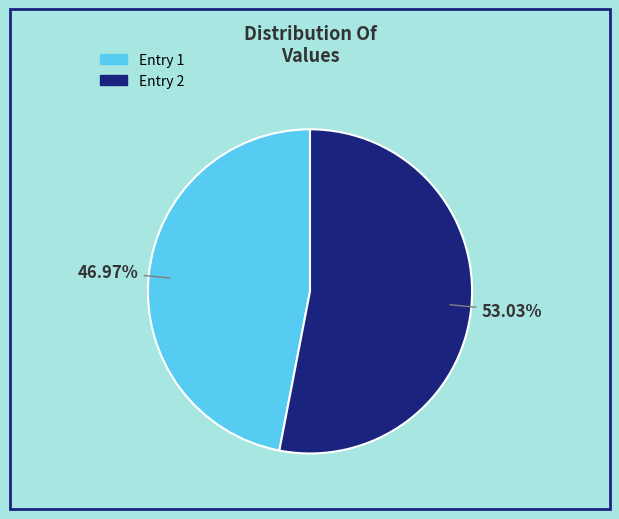

Rank the categories by value from lowest to highest.

Entry 1, Entry 2